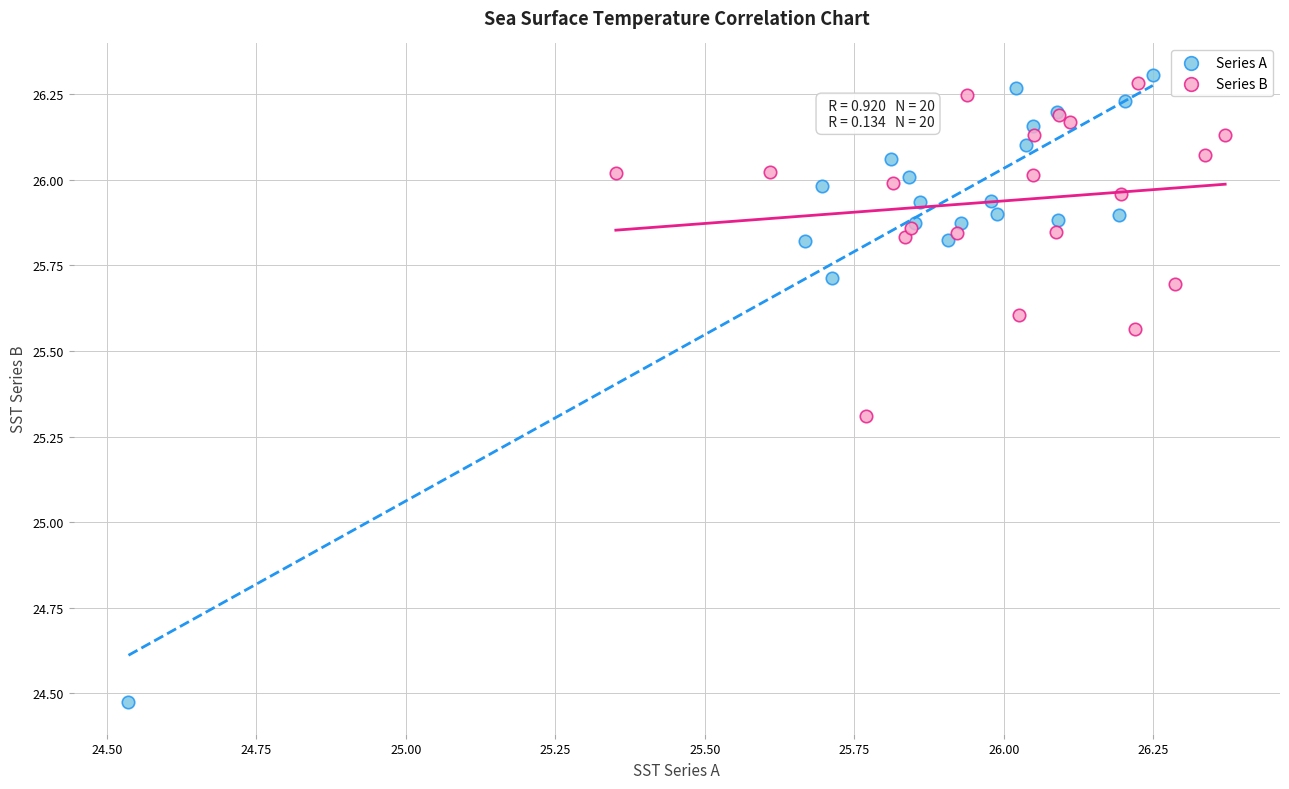

Which series reaches the minimum Y coordinate?

Series A